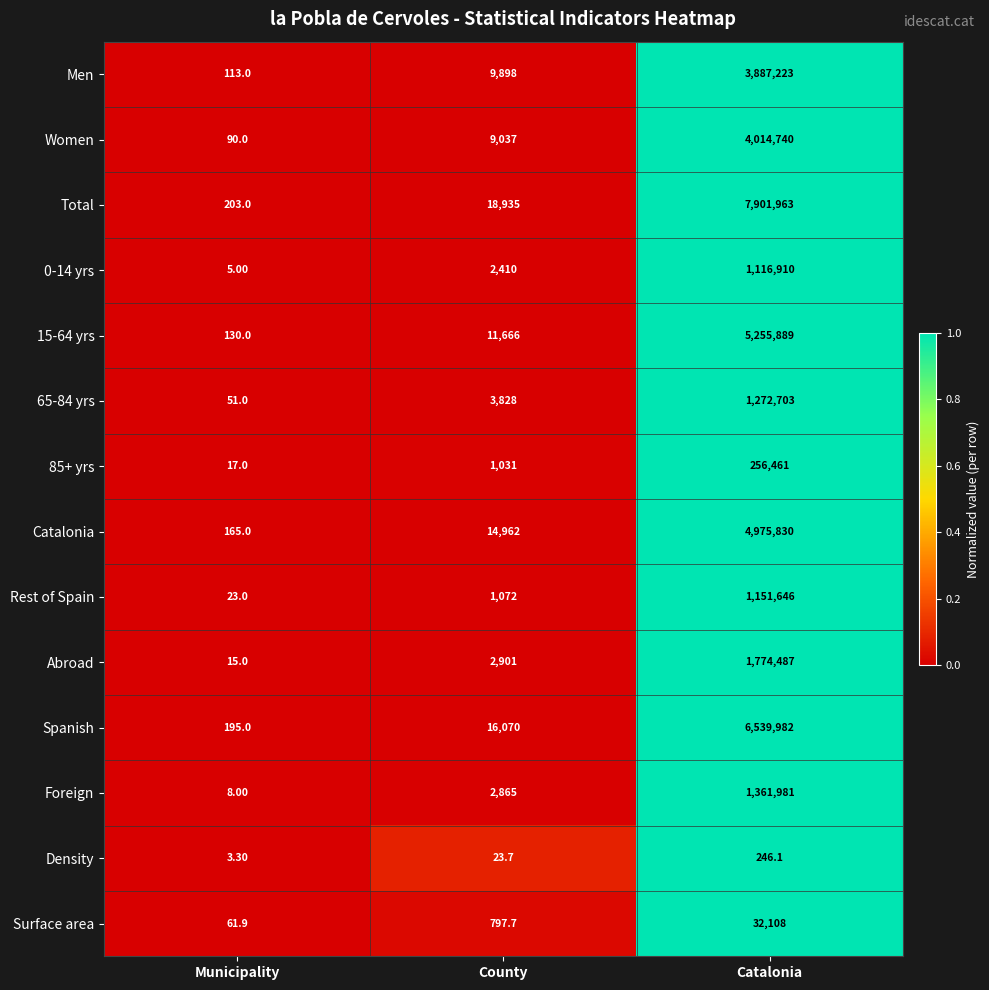

How many data points in Density are above 23?

2